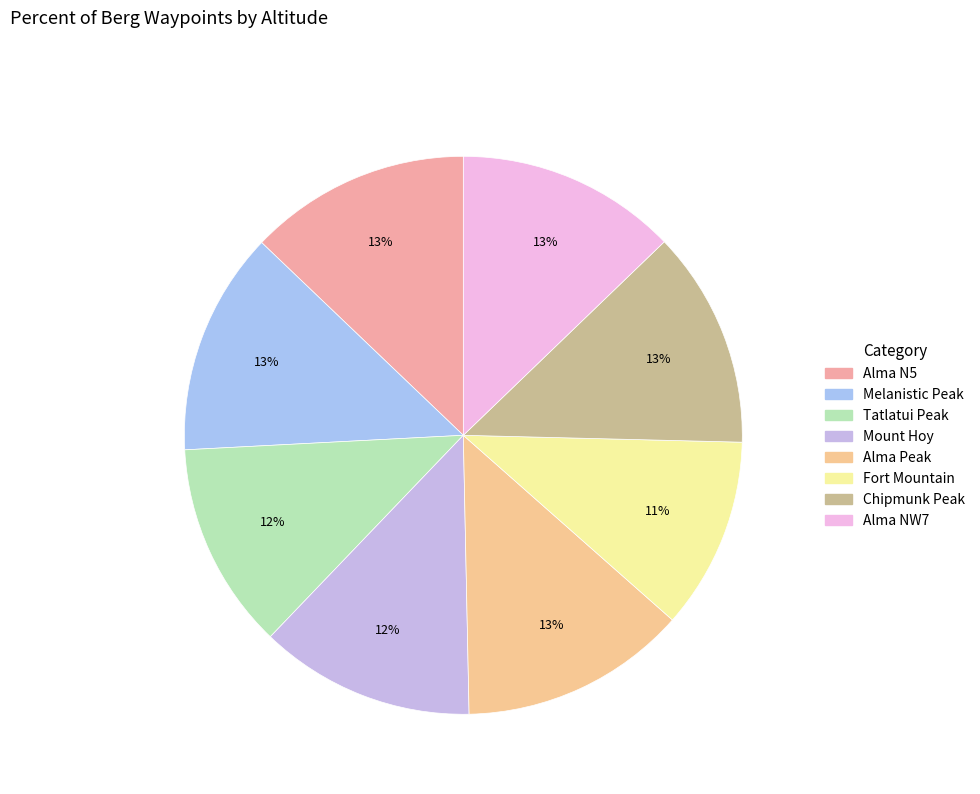

To the nearest percent, what portion does Mount Hoy represent?

12%